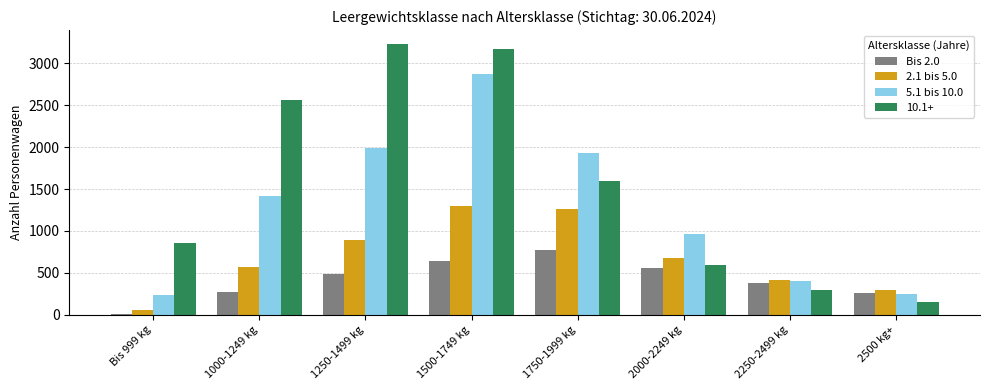

Which series has the widest spread of values?

10.1+